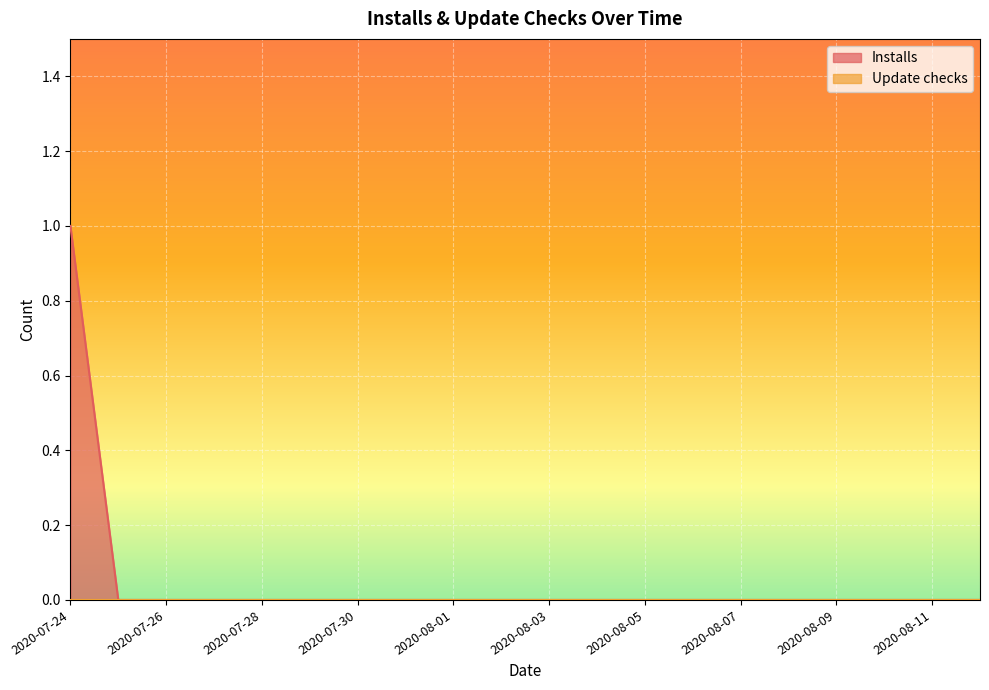

How many values are between 0 and 1?

20